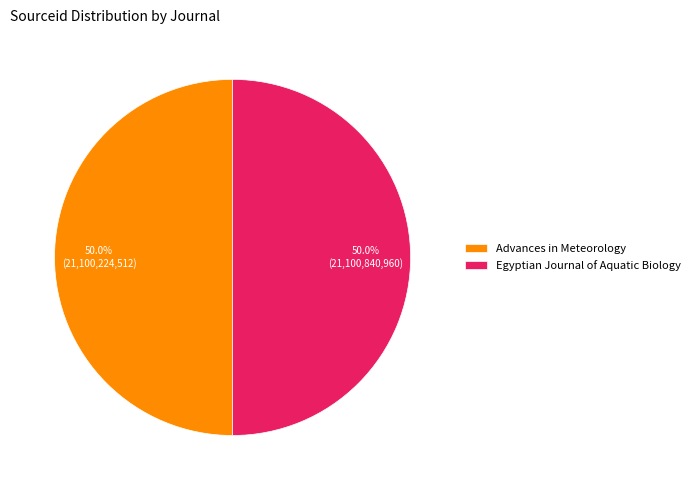

What percentage do Egyptian Journal of Aquatic Biology and Advances in Meteorology together represent?

100.0%